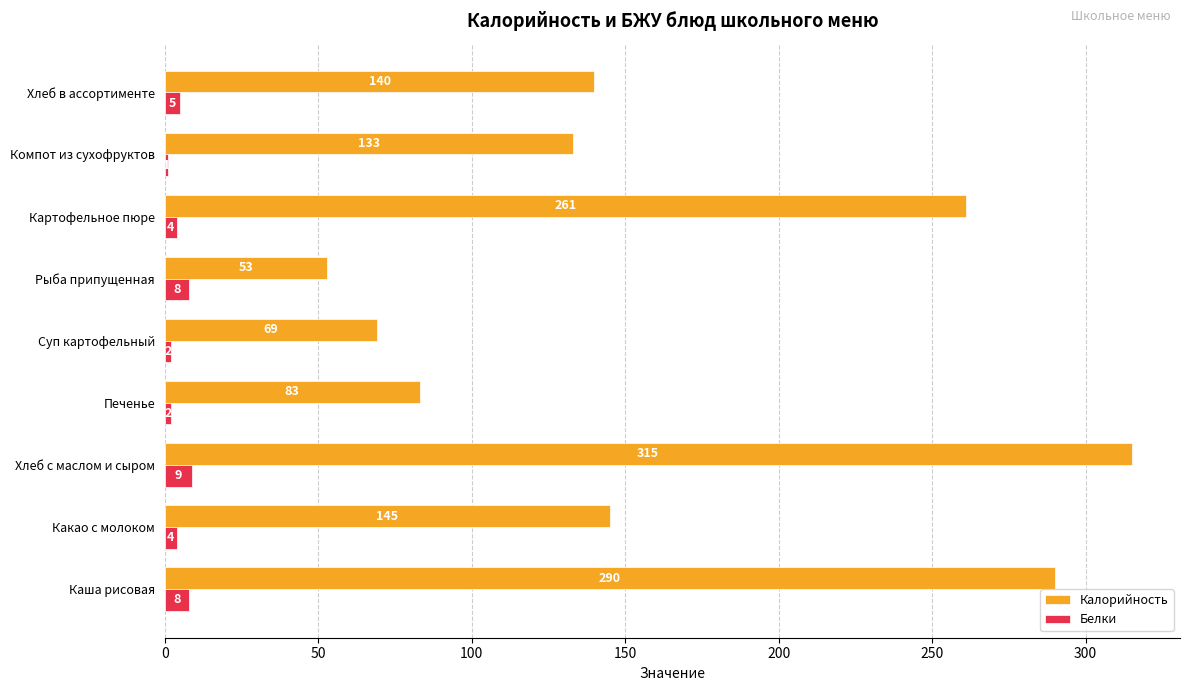

List the series in order of their peak value, highest first.

Калорийность, Белки